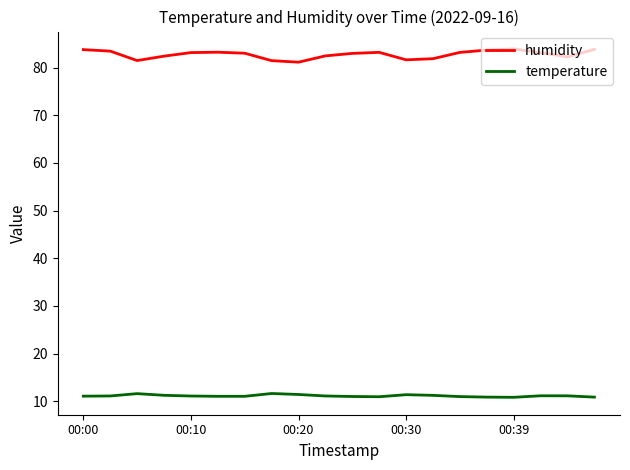

Which series has the largest total across all categories?

humidity